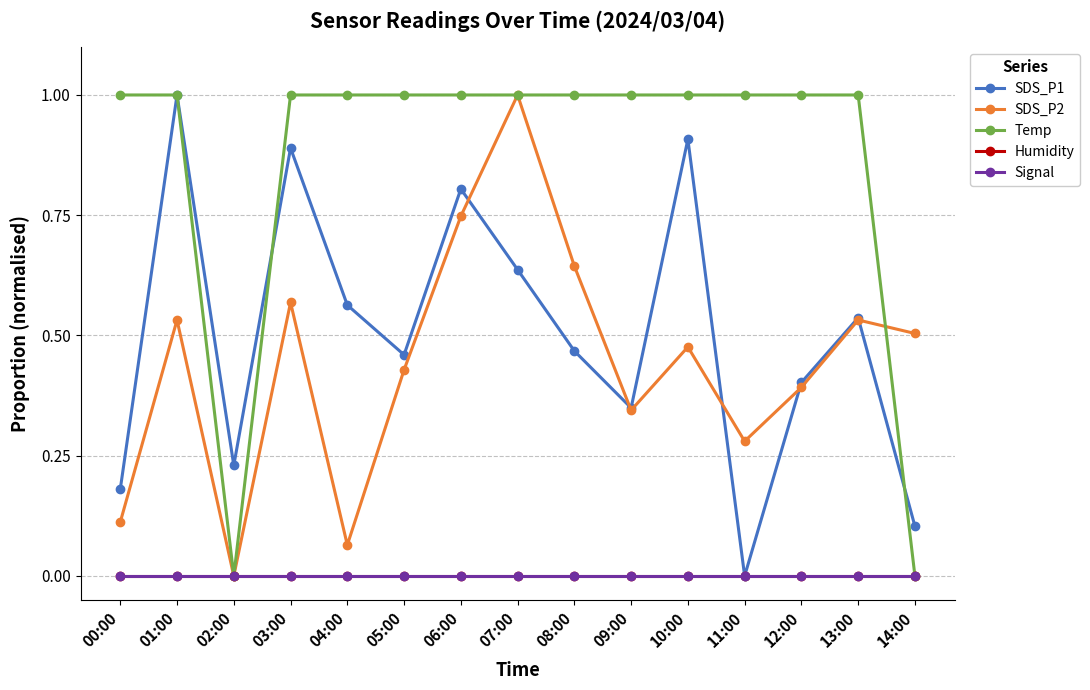

What is the average value of the SDS_P1 series?

0.5